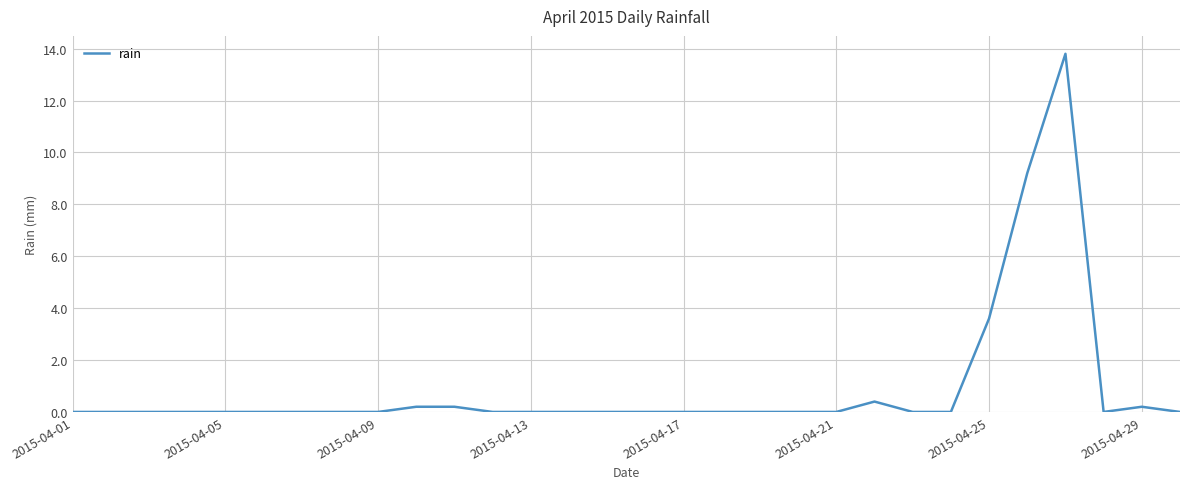

What is the sum of all values?

27.6